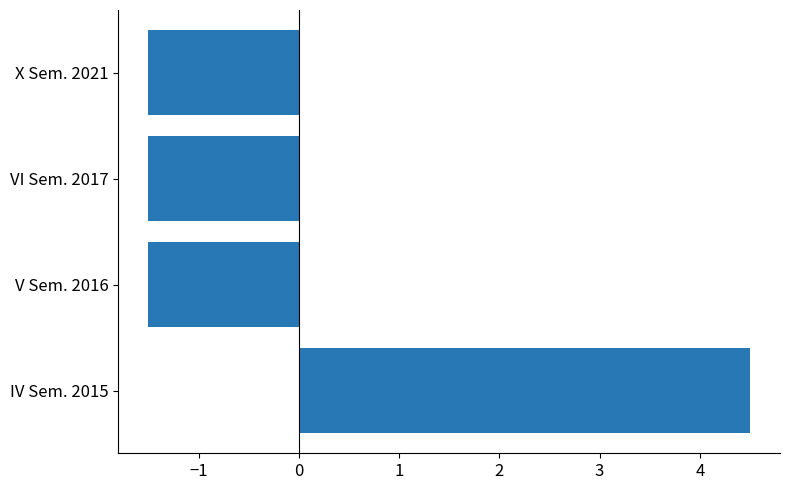

Is it true that the value at X Sem. 2021 is -2.2?

False